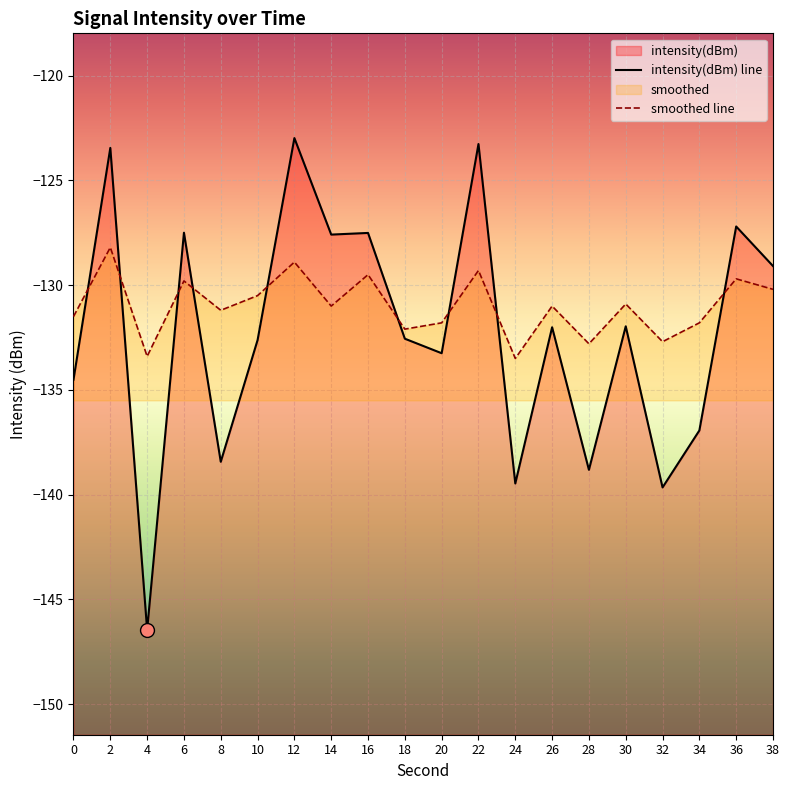

What is the difference between the highest and lowest values at 24?

6.0